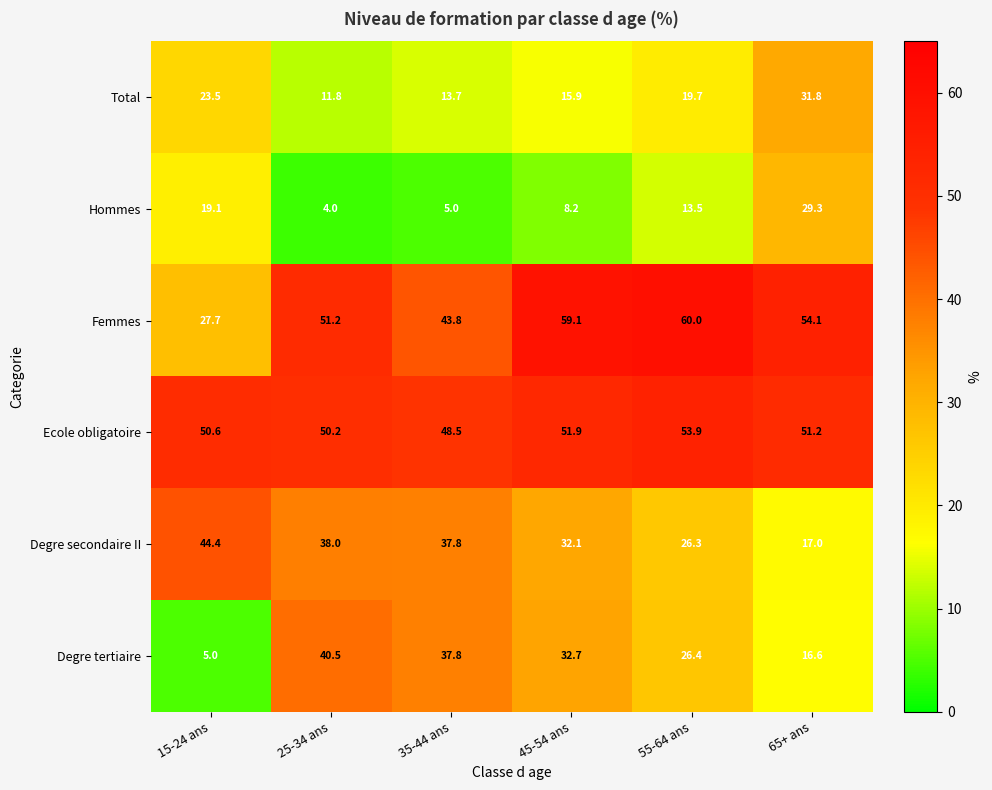

What is the highest value of the Ecole obligatoire series?

53.9